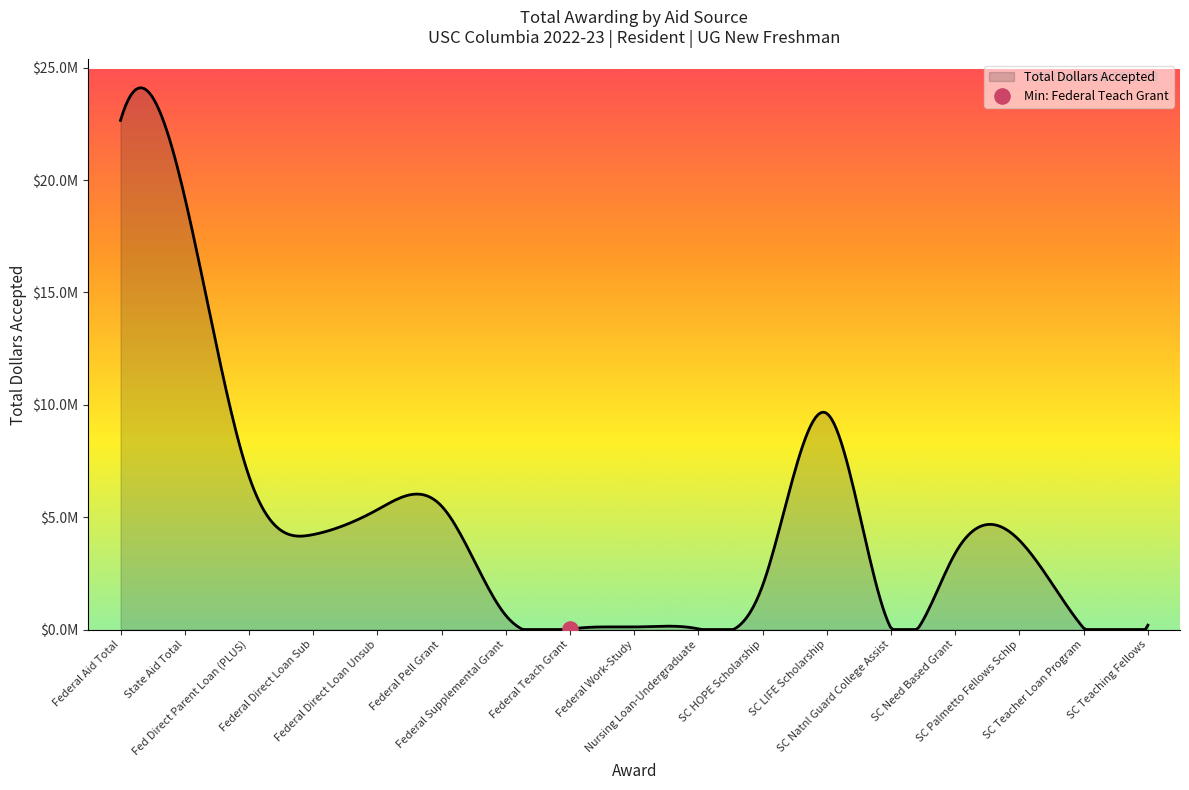

Approximately how many times larger is the value at Federal Pell Grant compared to SC Palmetto Fellows Schlp?

1.4